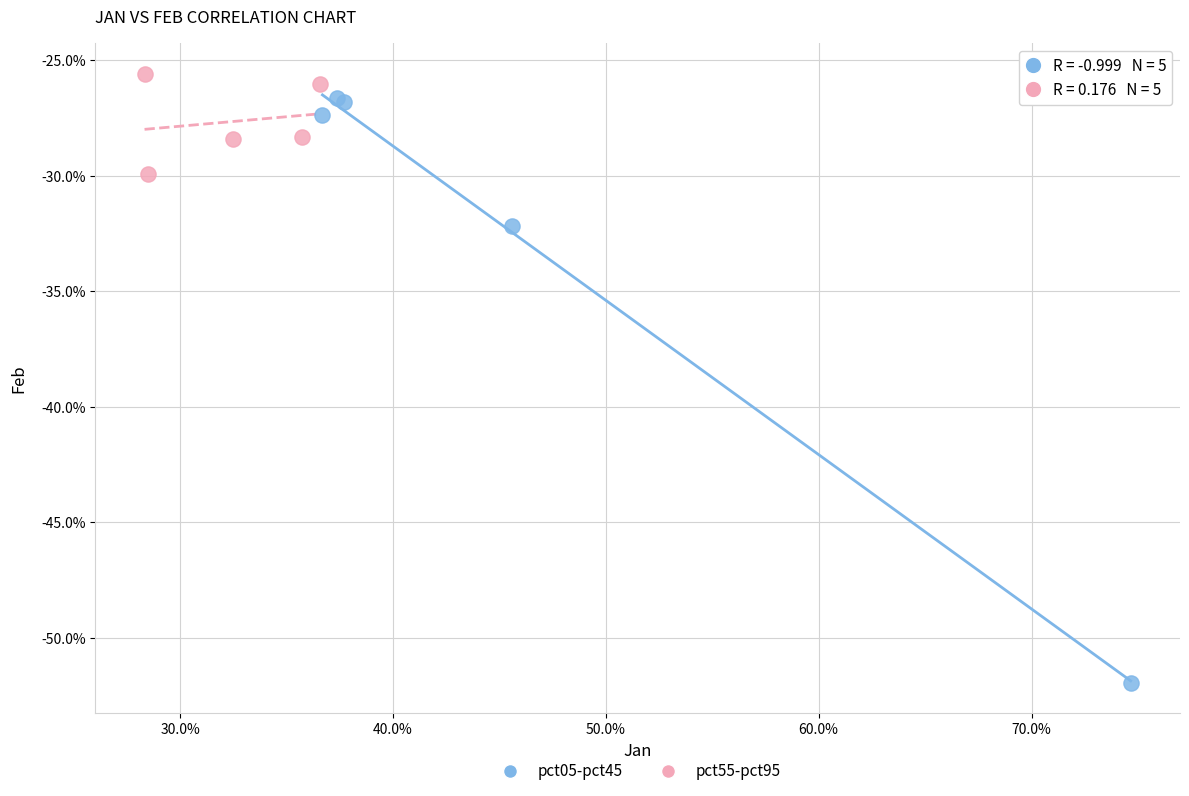

What are all the series names shown in the legend?

pct05-pct45, pct55-pct95